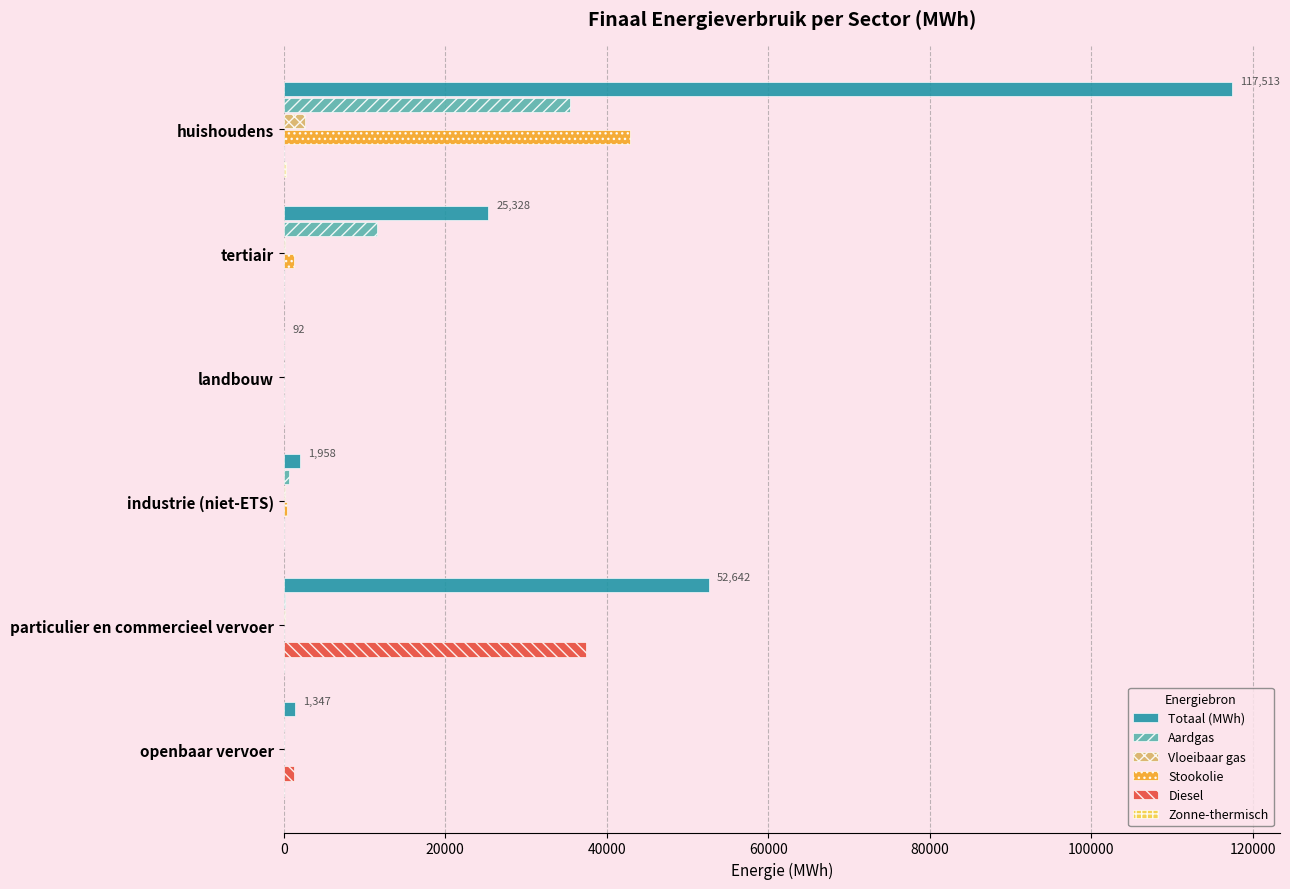

Which series has the largest total across all categories?

Totaal (MWh)